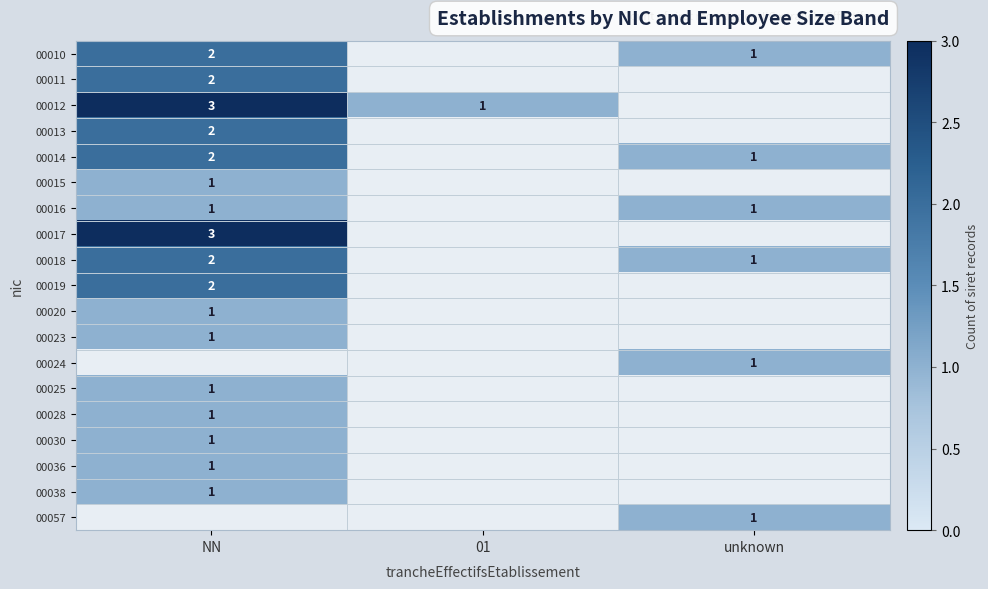

The value of 00028 at NN is 1. True or false?

True